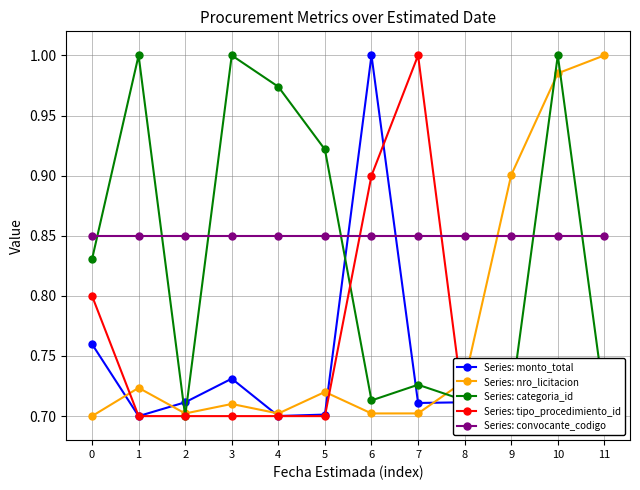

What is the difference between the Series: nro_licitacion values at 4 and 10?

0.3